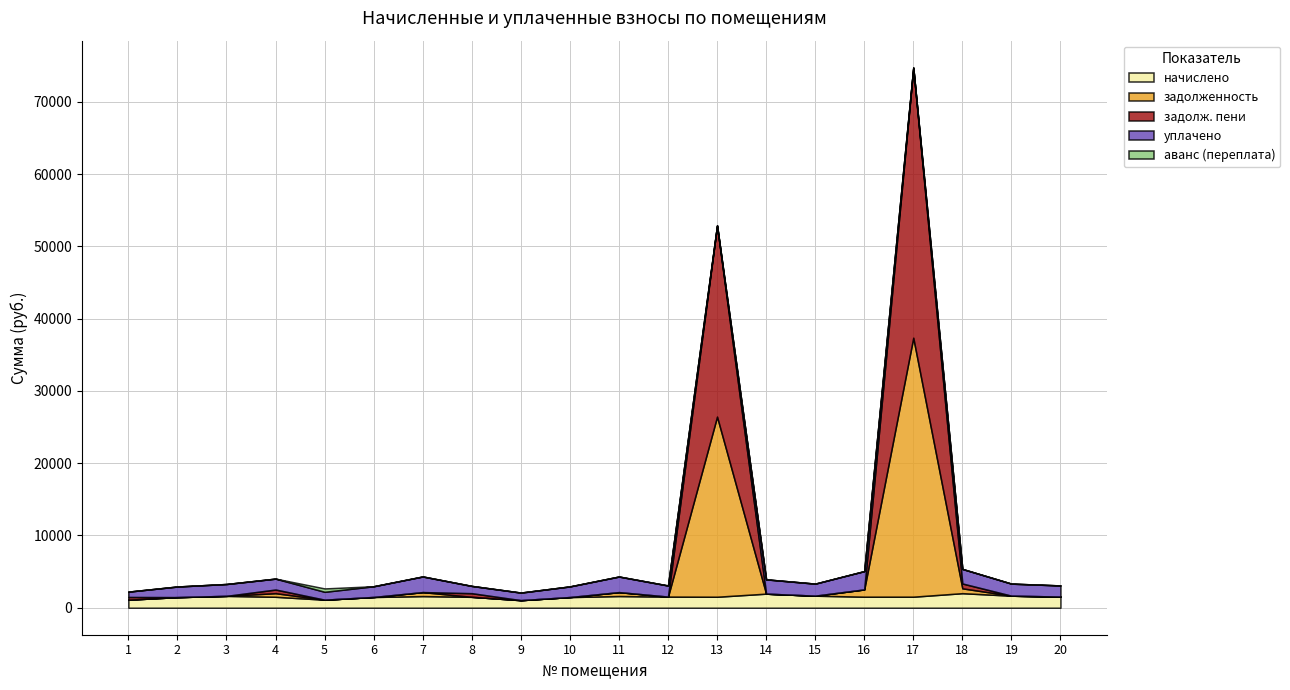

Which category has the highest value in the задолж. пени series?

17